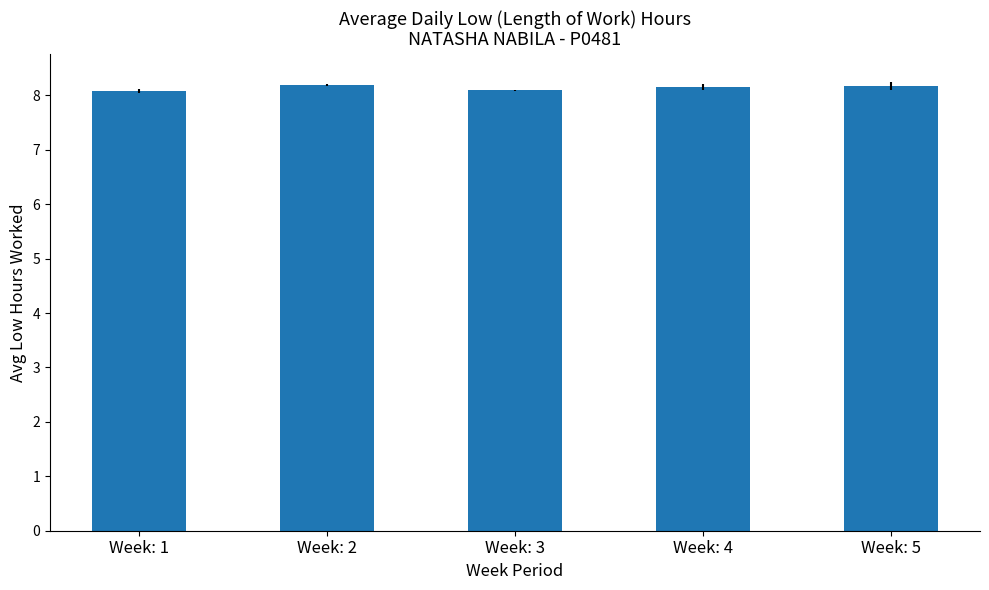

The value at Week: 5 is 8.2. True or false?

True